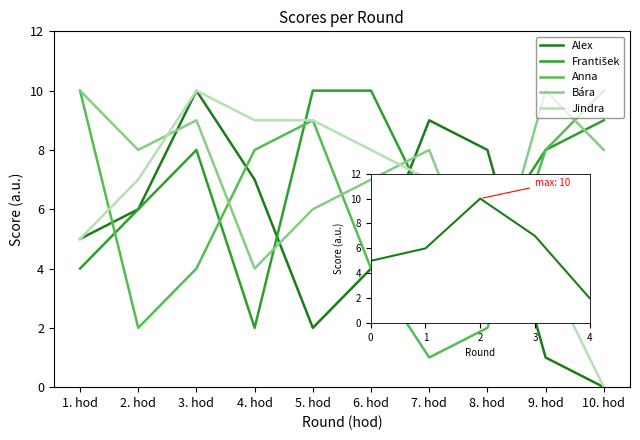

True or false: Anna has more than 1 interior local peaks.

False